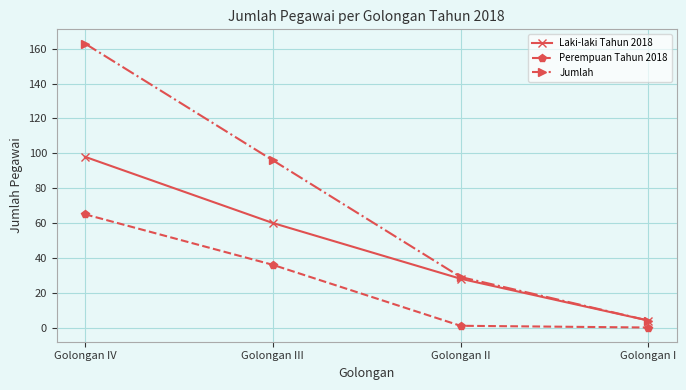

What is the label of the 2nd point from the left?

Golongan III